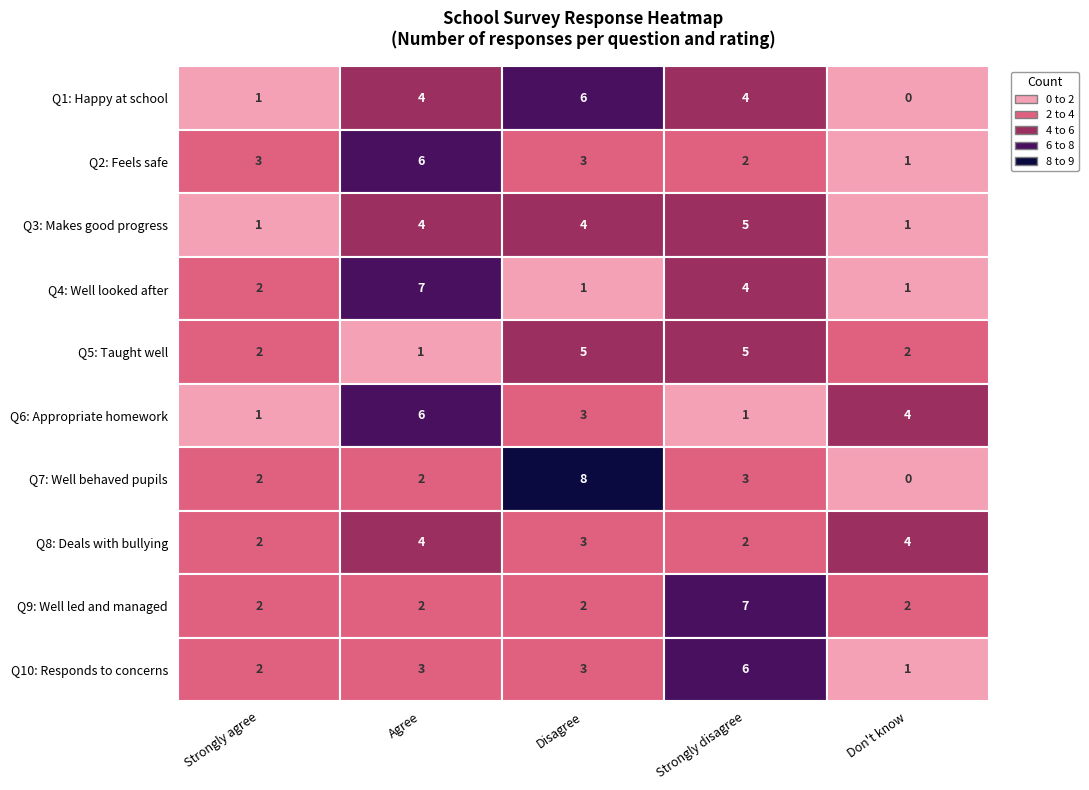

How many 3. My child makes good progress at this school values are between 1 and 4?

4